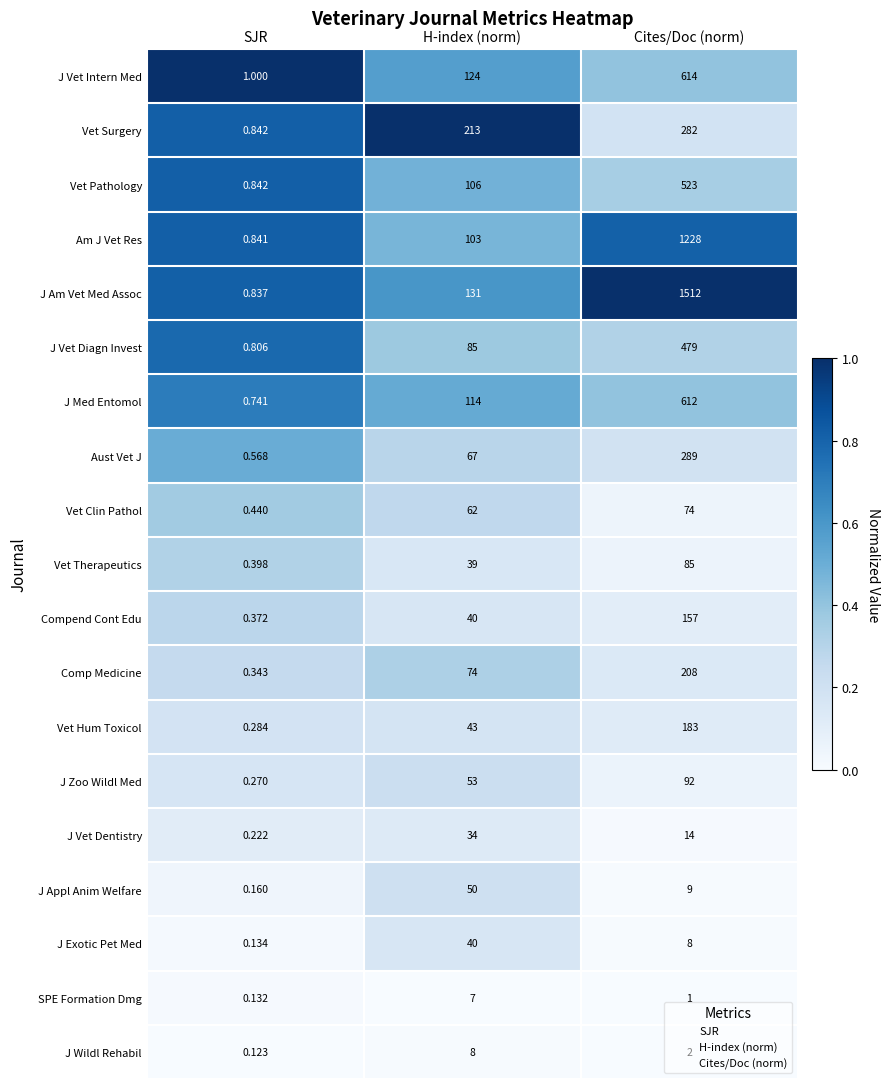

Rank the series by their maximum value, from lowest to highest.

SPE Formation Dmg, J Wildl Rehabil, J Vet Dentistry, J Exotic Pet Med, J Appl Anim Welfare, Vet Clin Pathol, Vet Therapeutics, J Zoo Wildl Med, Compend Cont Edu, Vet Hum Toxicol, Comp Medicine, Vet Surgery, Aust Vet J, J Vet Diagn Invest, Vet Pathology, J Med Entomol, J Vet Intern Med, Am J Vet Res, J Am Vet Med Assoc